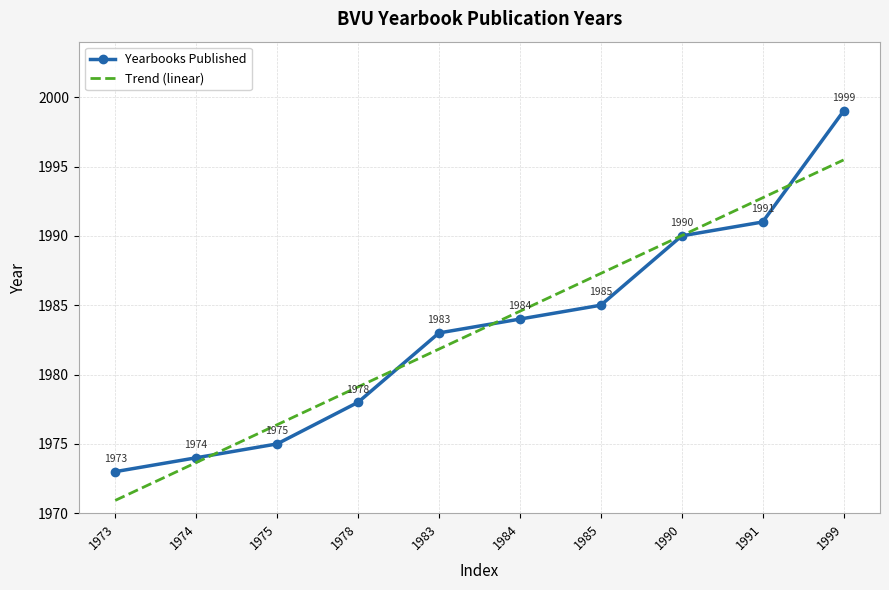

What is the value of the 8th point from the left?

1990